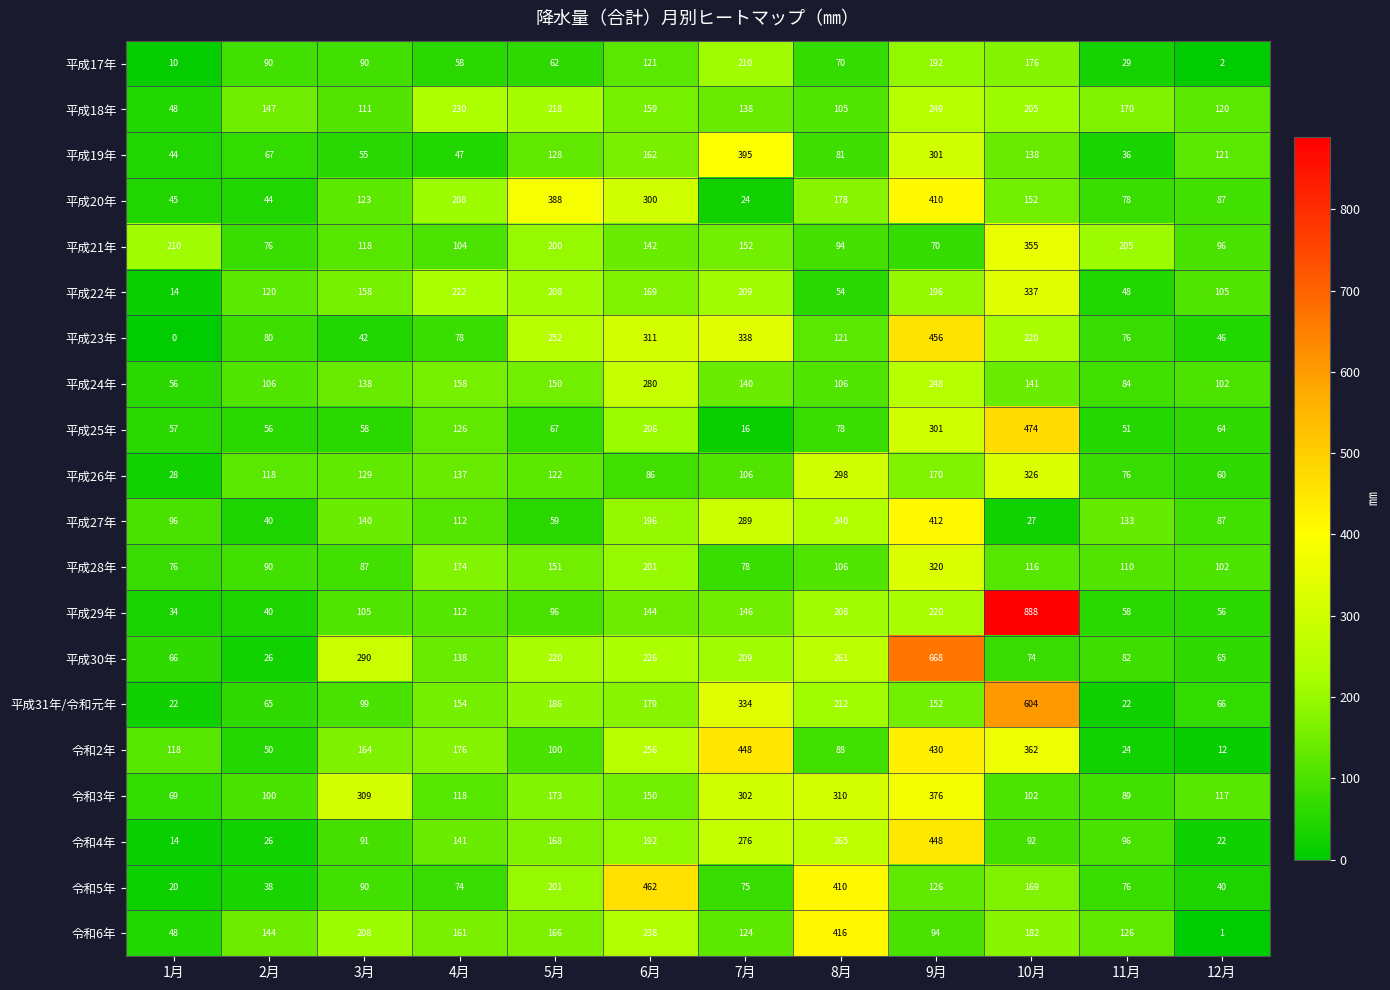

Which series has the largest total across all categories?

平成30年